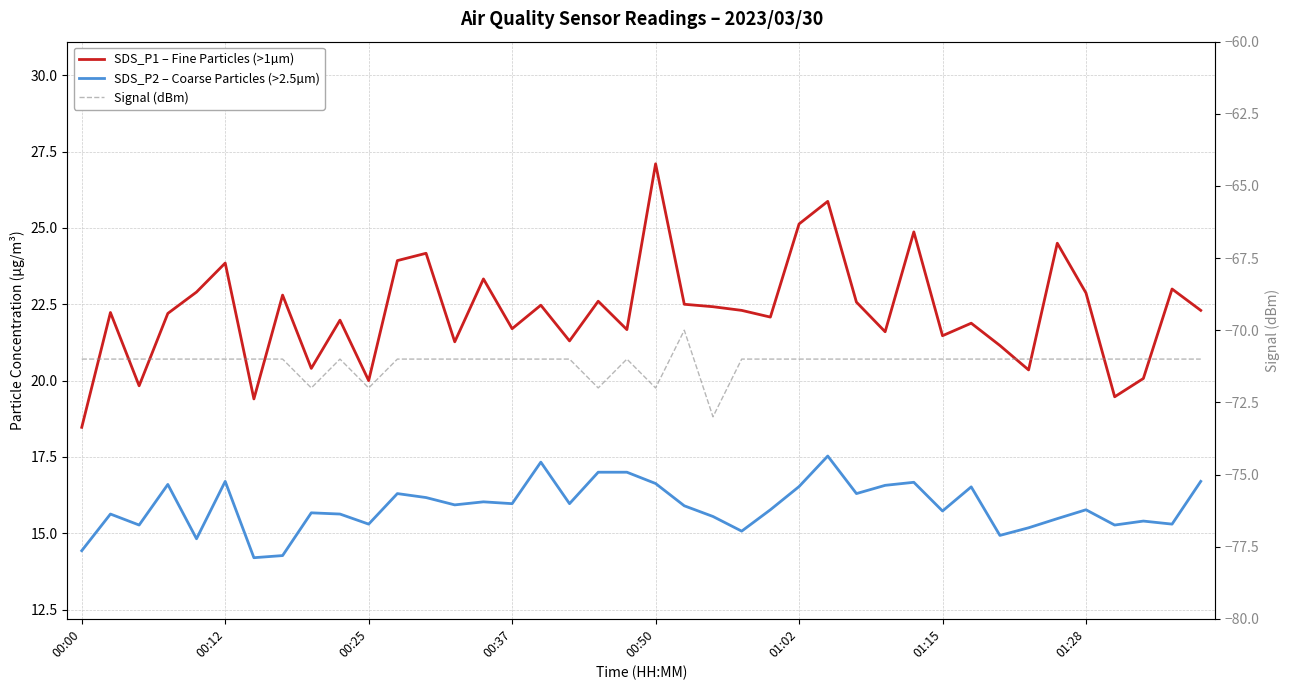

Reading right to left, list all the values displayed in this chart.

SDS_P1 – Fine Particles (>1µm): 22.3	23.0	20.1	19.5	22.9	24.5	20.4	21.1	21.9	21.5	24.9	21.6	22.6	25.9	25.1	22.1	22.3	22.4	22.5	27.1	21.7	22.6	21.3	22.5	21.7	23.3	21.3	24.2	23.9	20.0	22.0	20.4	22.8	19.4	23.9	22.9	22.2	19.8	22.2	18.5
SDS_P2 – Coarse Particles (>2.5µm): 16.7	15.3	15.4	15.3	15.8	15.5	15.2	14.9	16.5	15.7	16.7	16.6	16.3	17.5	16.5	15.8	15.1	15.6	15.9	16.6	17.0	17.0	16.0	17.3	16.0	16.0	15.9	16.2	16.3	15.3	15.6	15.7	14.3	14.2	16.7	14.8	16.6	15.3	15.6	14.4
Signal (dBm): -71.0	-71.0	-71.0	-71.0	-71.0	-71.0	-71.0	-71.0	-71.0	-71.0	-71.0	-71.0	-71.0	-71.0	-71.0	-71.0	-71.0	-73.0	-70.0	-72.0	-71.0	-72.0	-71.0	-71.0	-71.0	-71.0	-71.0	-71.0	-71.0	-72.0	-71.0	-72.0	-71.0	-71.0	-71.0	-71.0	-71.0	-71.0	-71.0	-71.0